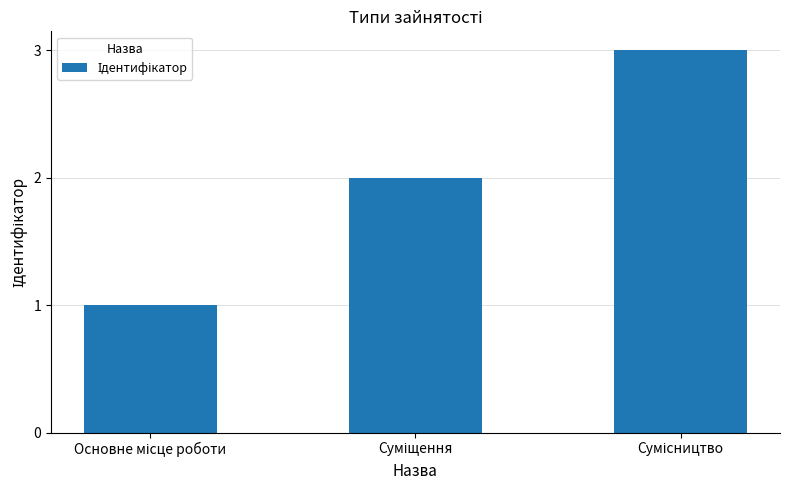

What is the greatest value displayed?

3